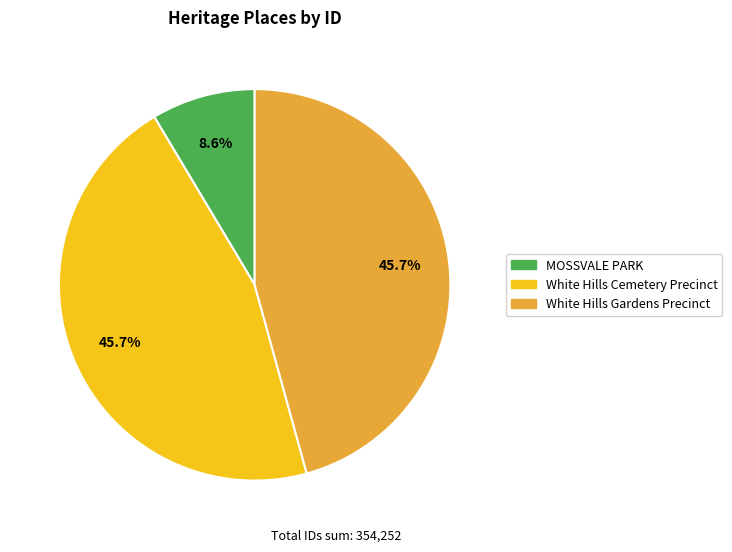

True or false: MOSSVALE PARK accounts for 14% of the total.

False